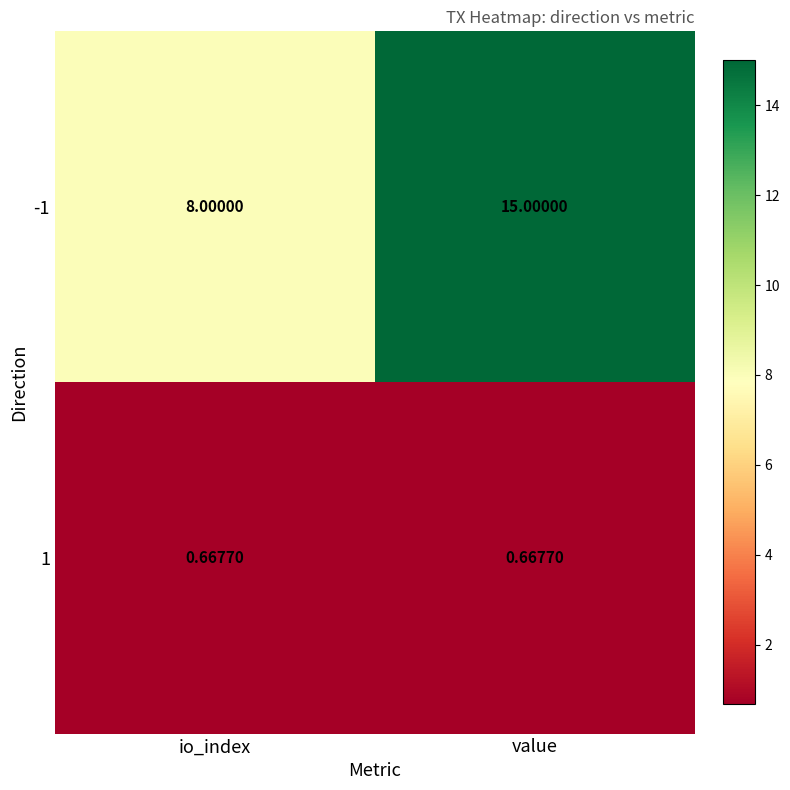

Is the value of -1 at io_index greater than the value of 1 at io_index?

Yes